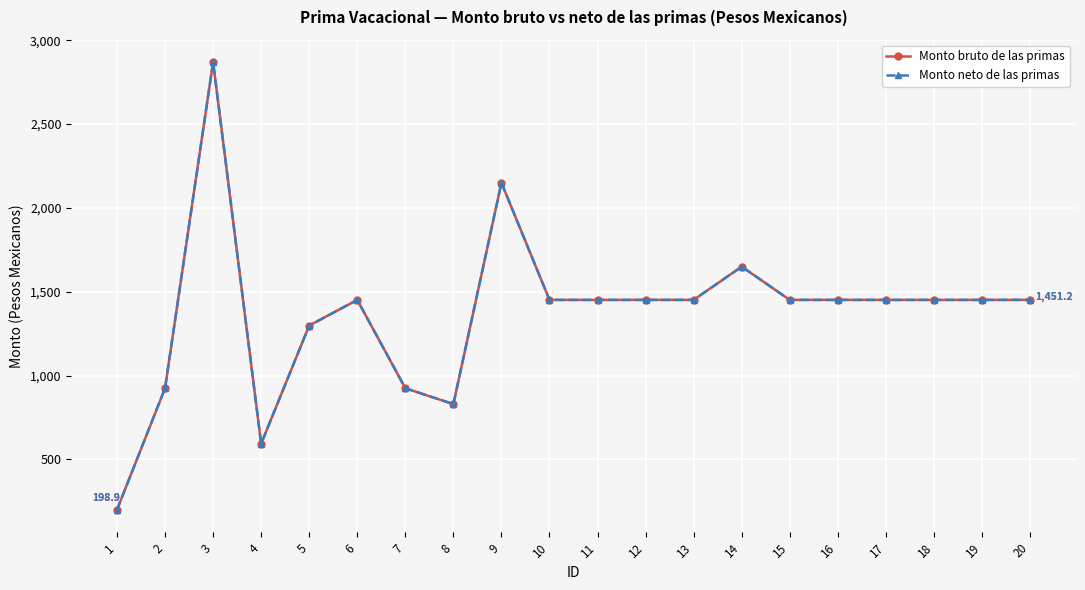

Does the chart have visible grid lines?

Yes